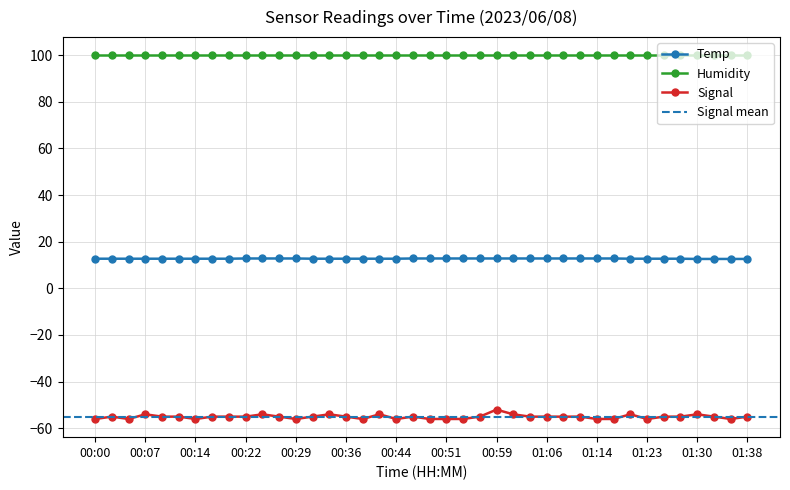

True or false: Signal and Temp intersect in this chart.

False